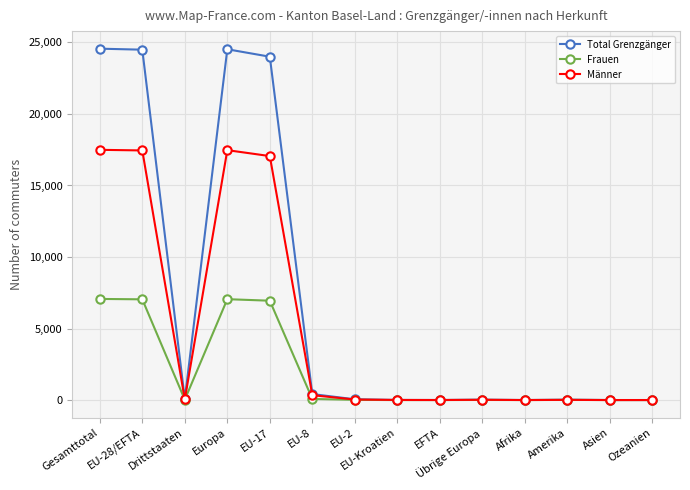

What is the highest value of the Frauen series?

7070